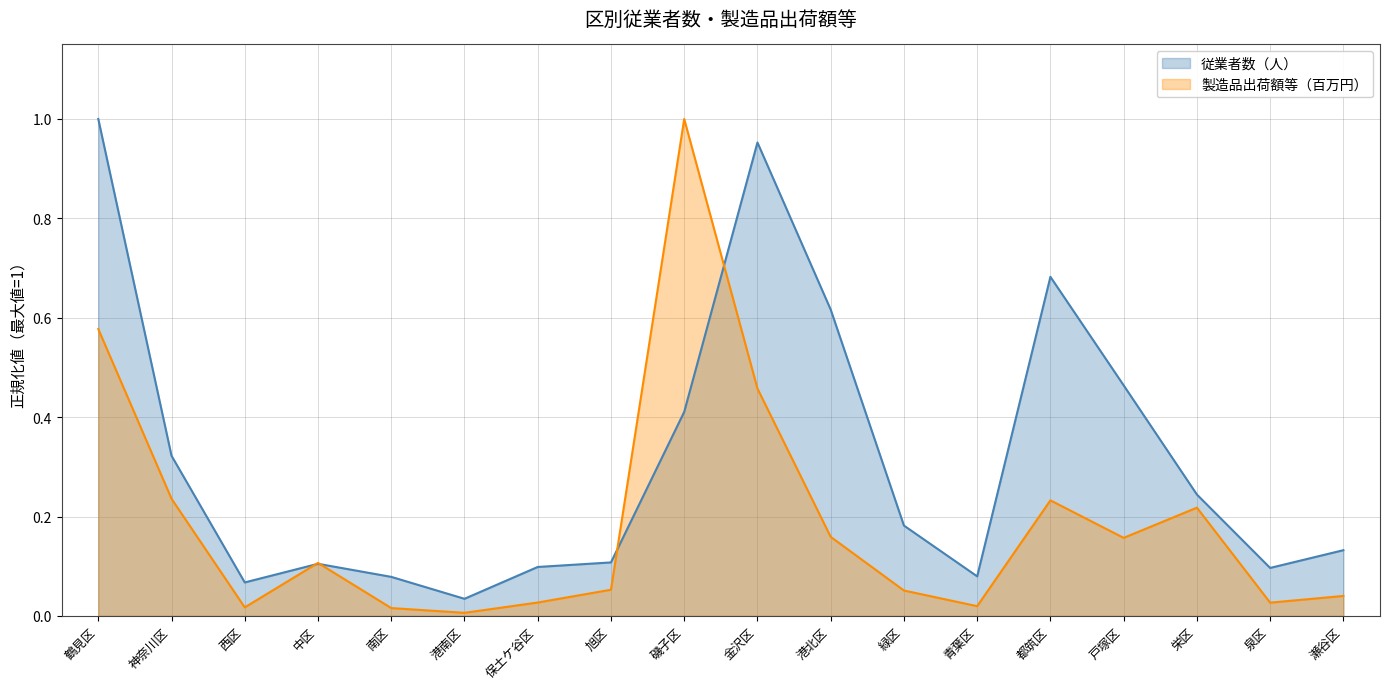

Which series ends up on top after the final intersection of 製造品出荷額等（百万円） and 従業者数（人）?

従業者数（人）